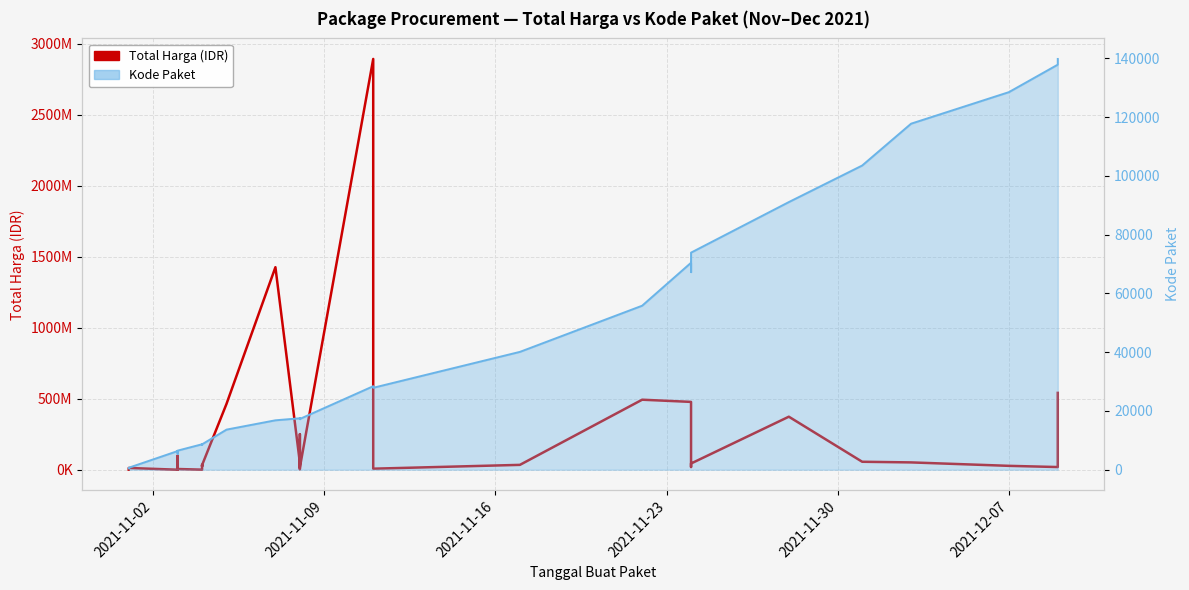

True or false: Total Harga (IDR) and Kode Paket intersect in this chart.

False